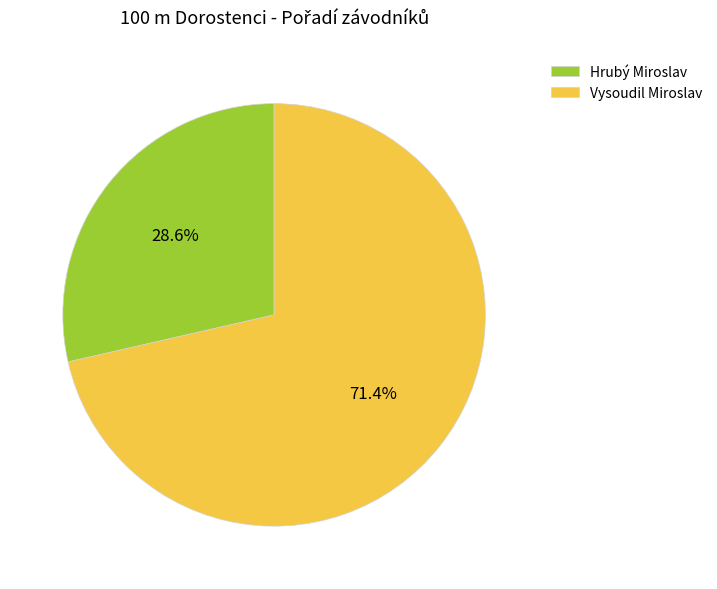

Is it true that Hrubý Miroslav is 20% of the pie?

False